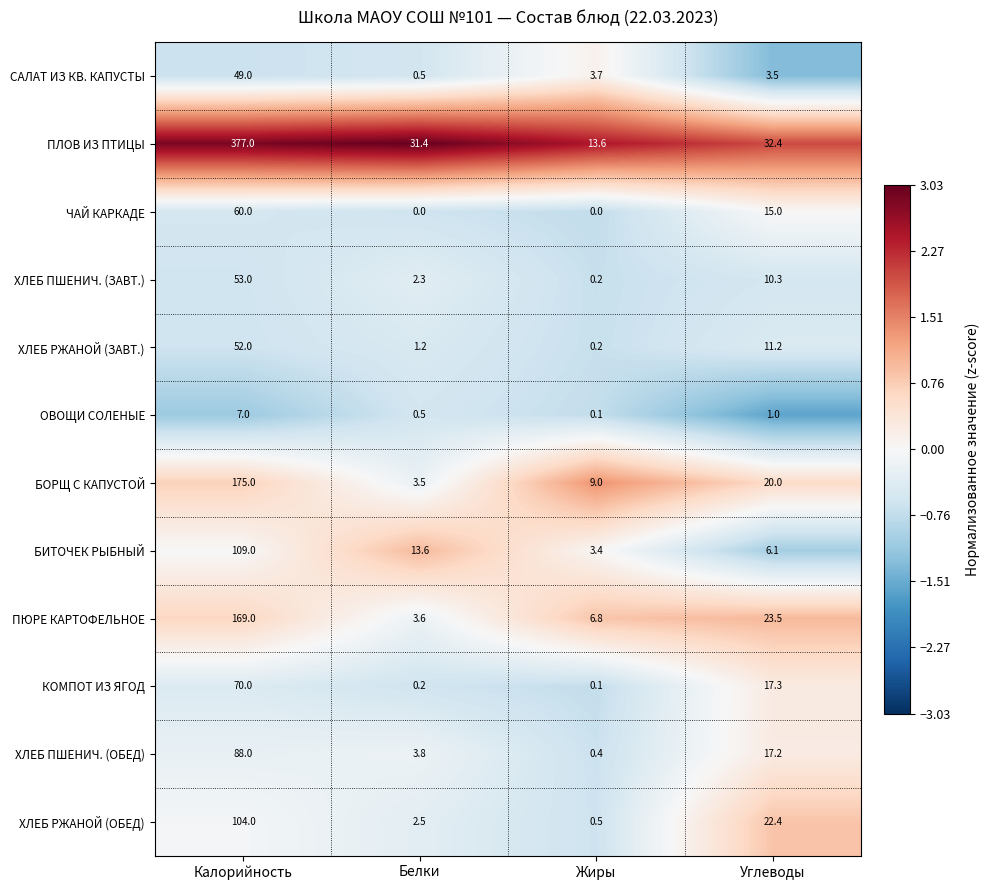

Which series has the largest range (max minus min)?

ПЛОВ ИЗ ПТИЦЫ